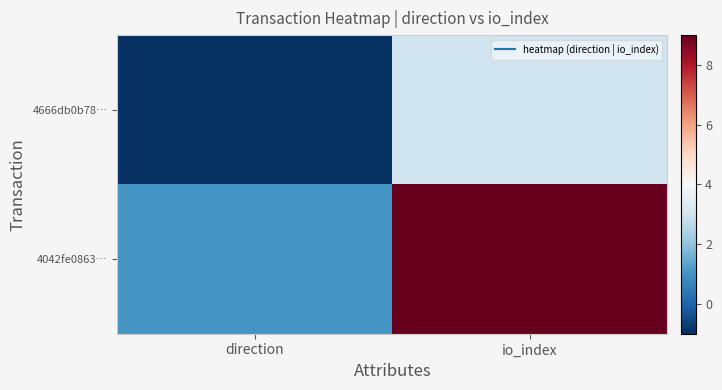

Rank the series at direction from highest to lowest value.

4042fe0863…, 4666db0b78…